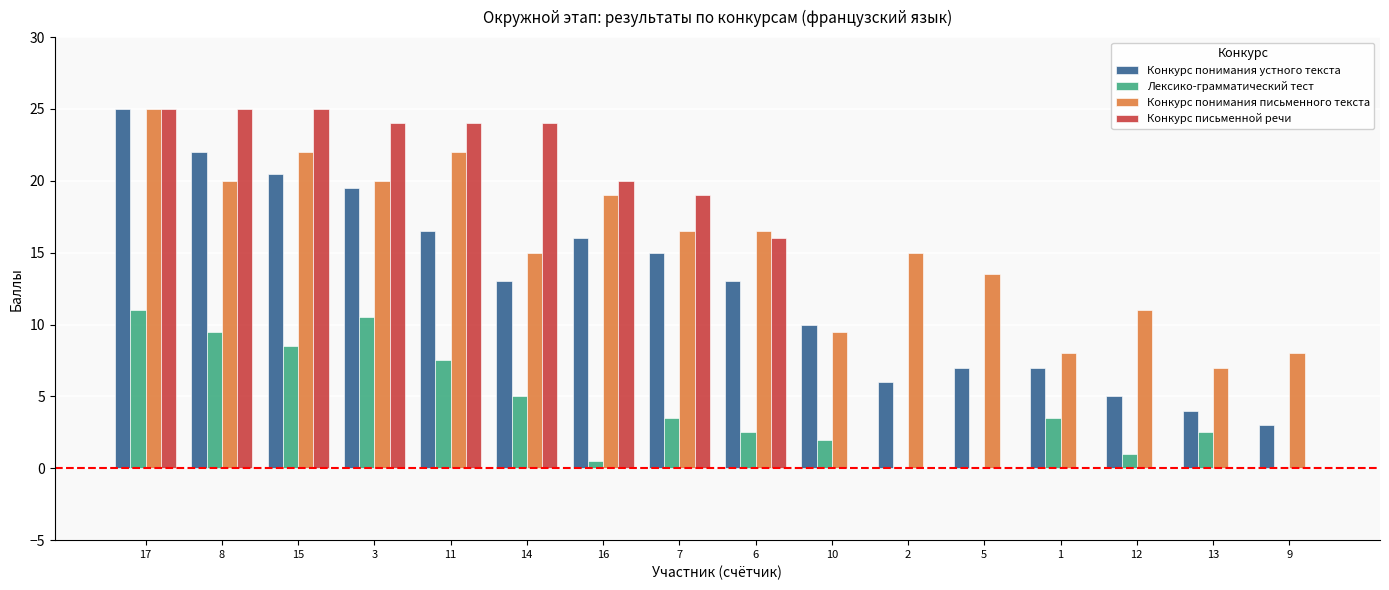

What is the maximum value shown in the chart?

25.0